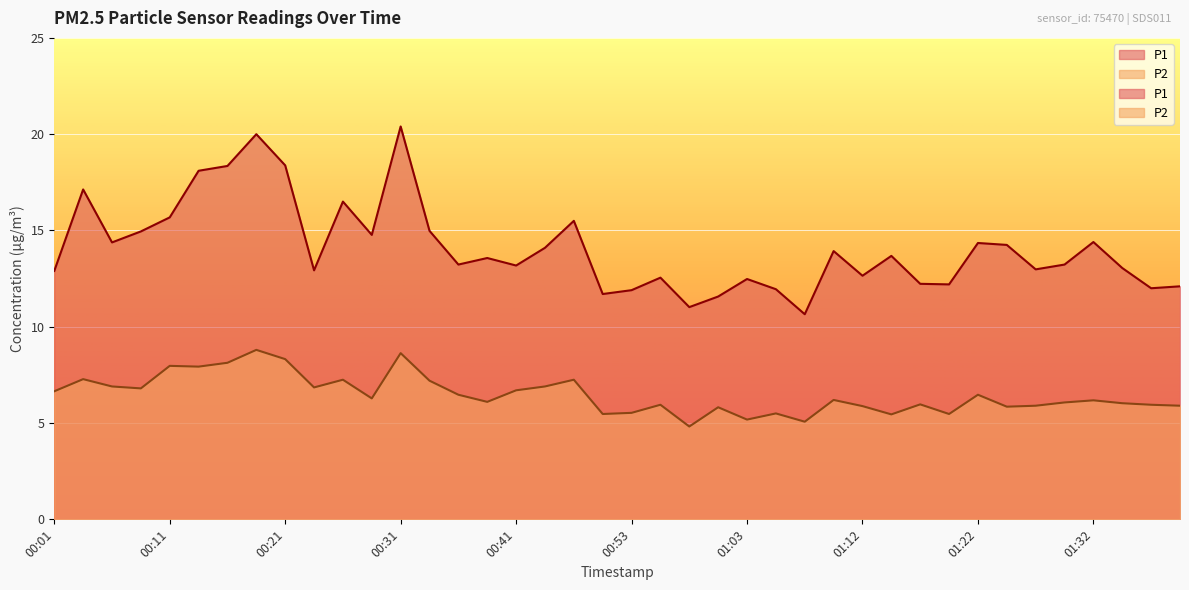

True or false: P2 and P1 intersect in this chart.

False